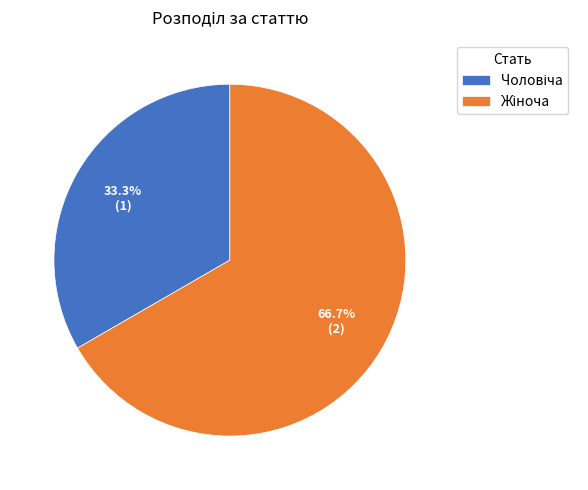

How many segments does this pie chart have?

2